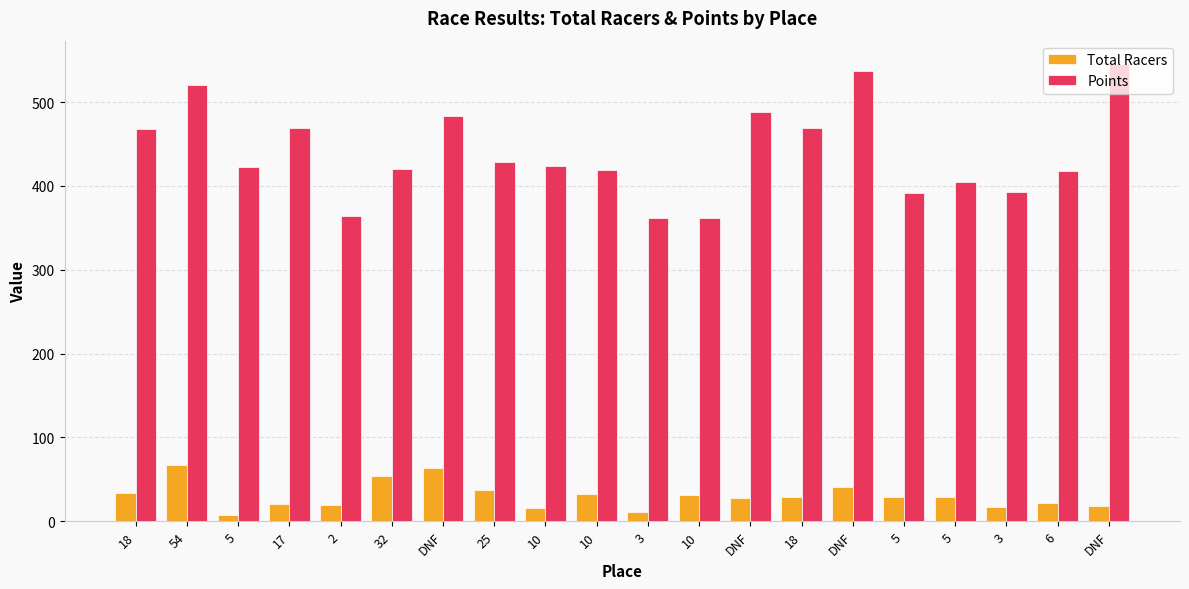

Does the chart contain stacked bars?

No